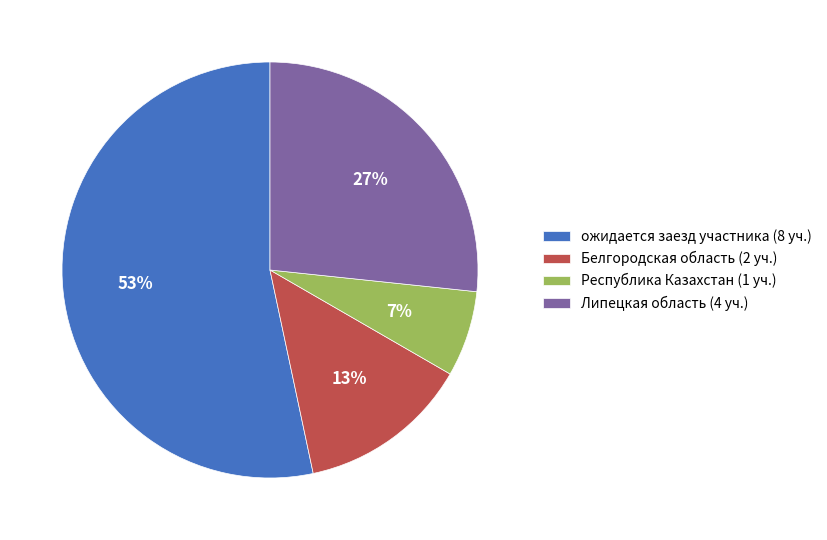

Approximately how many times larger is the value at Республика Казахстан compared to Белгородская область?

0.5